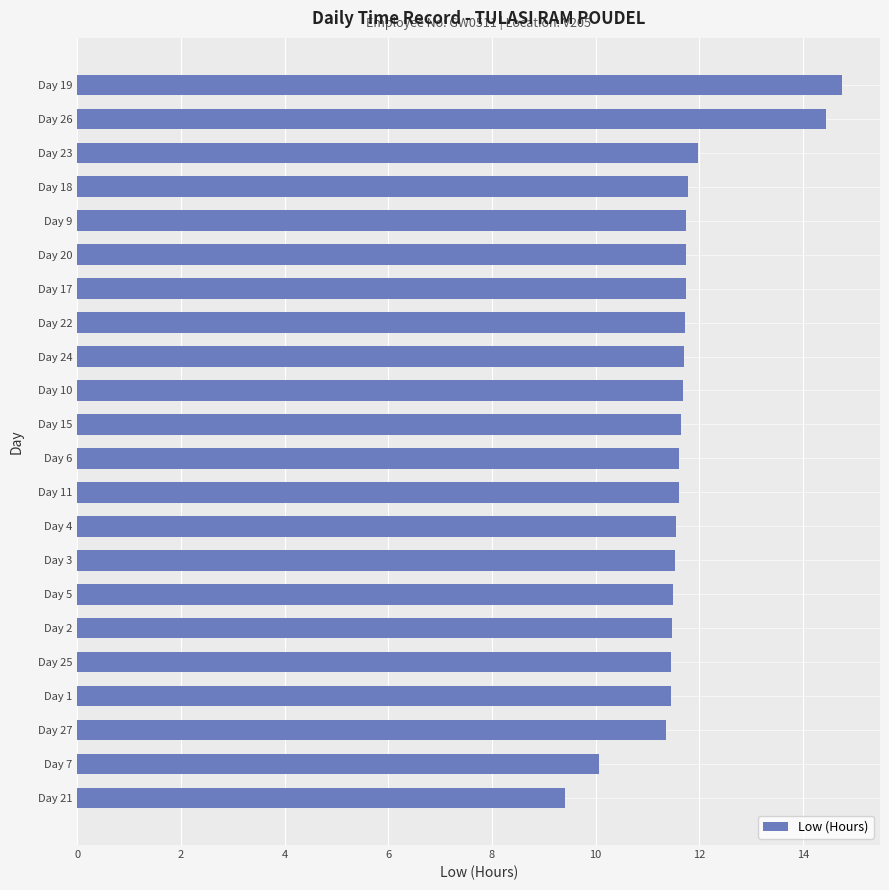

Which category has the lowest value across all series?

Day 21